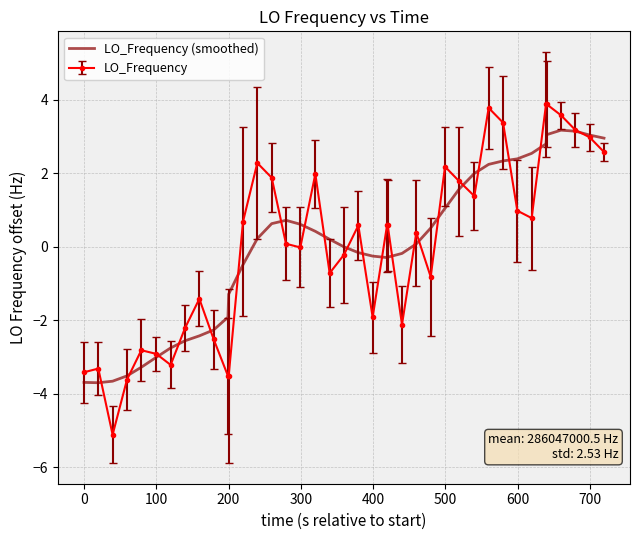

Which series has the largest range (max minus min)?

LO_Frequency